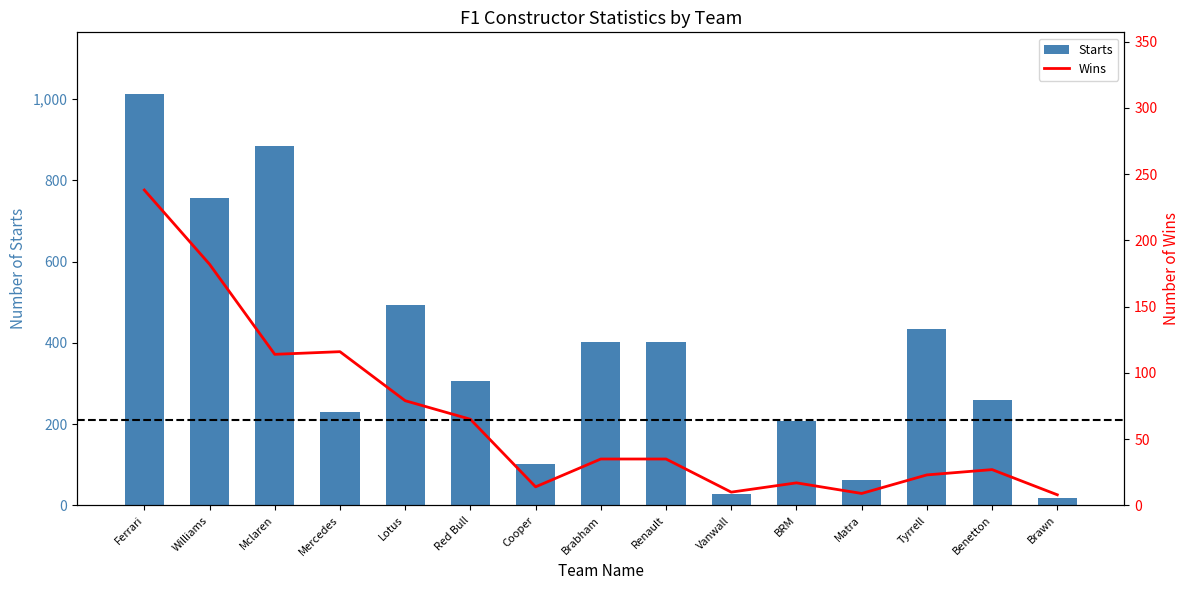

What is the average value of the Starts series?

373